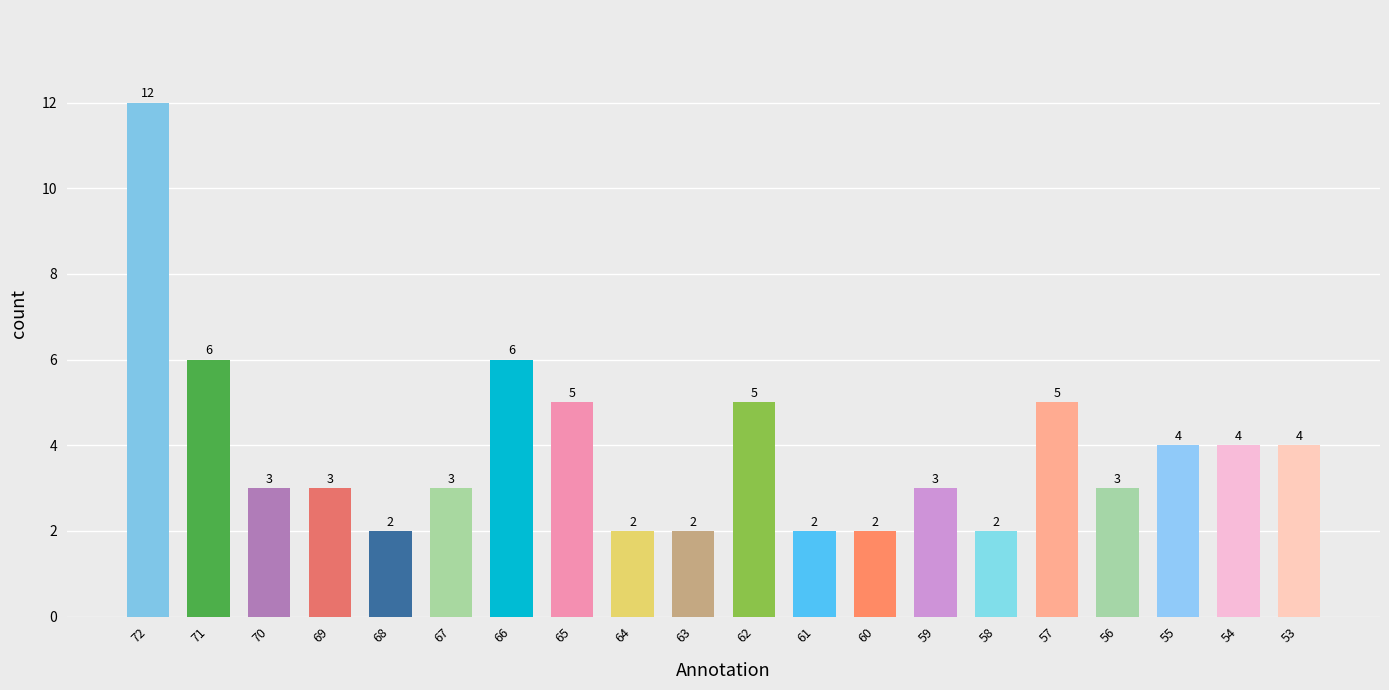

What is the ratio of the value at 55 to the value at 68?

2.0